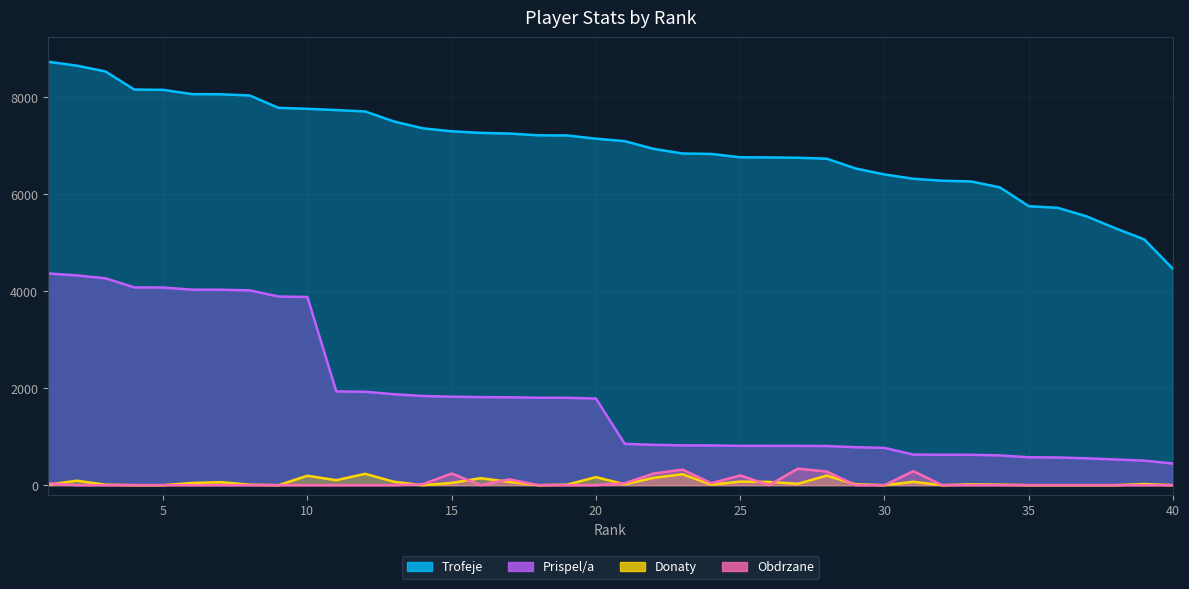

Reading right to left, what are all the values shown in this chart?

Trofeje: 4460	5068	5298	5544	5719	5753	6140	6263	6277	6318	6407	6530	6732	6751	6758	6761	6830	6839	6934	7093	7144	7211	7214	7250	7264	7297	7358	7500	7706	7734	7761	7780	8035	8060	8063	8152	8157	8531	8651	8732
Prispel/a: 446	506	529	554	571	575	614	626	627	631	768	783	807	810	810	811	819	820	832	851	1786	1802	1803	1812	1816	1824	1839	1875	1926	1933	3880	3890	4017	4030	4031	4076	4078	4265	4325	4366
Donaty: 0	23	0	0	0	0	10	16	0	70	0	18	197	28	67	74	10	226	151	18	166	10	0	67	144	46	0	70	234	102	194	0	10	62	45	0	0	10	92	8
Obdrzane: 0	0	0	0	0	0	0	0	0	288	0	0	280	340	0	200	40	320	240	40	0	0	0	120	0	240	20	0	0	0	0	0	0	0	0	0	0	0	0	40